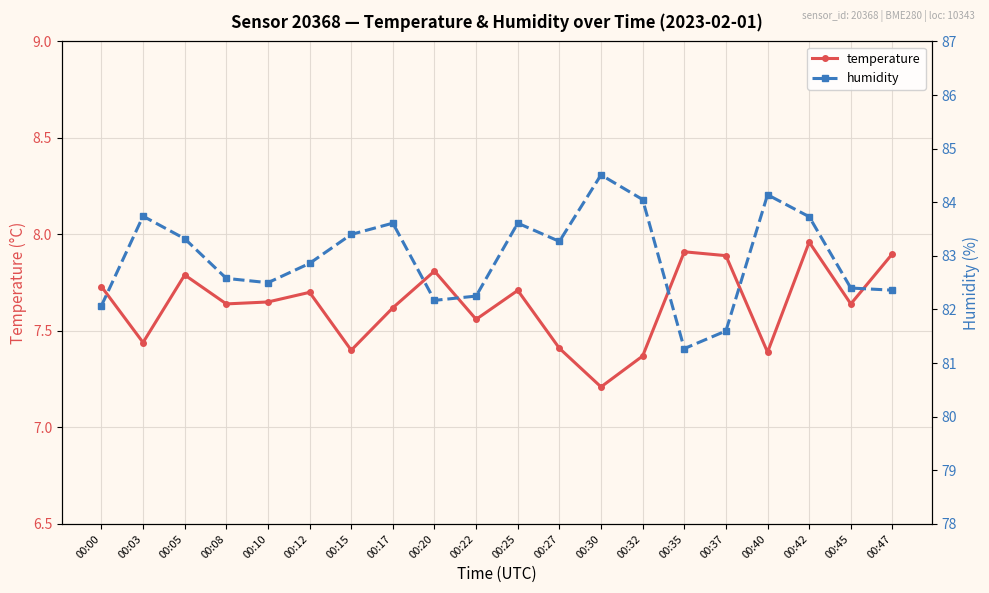

The humidity series shows 82.1 at 00:00. True or false?

True